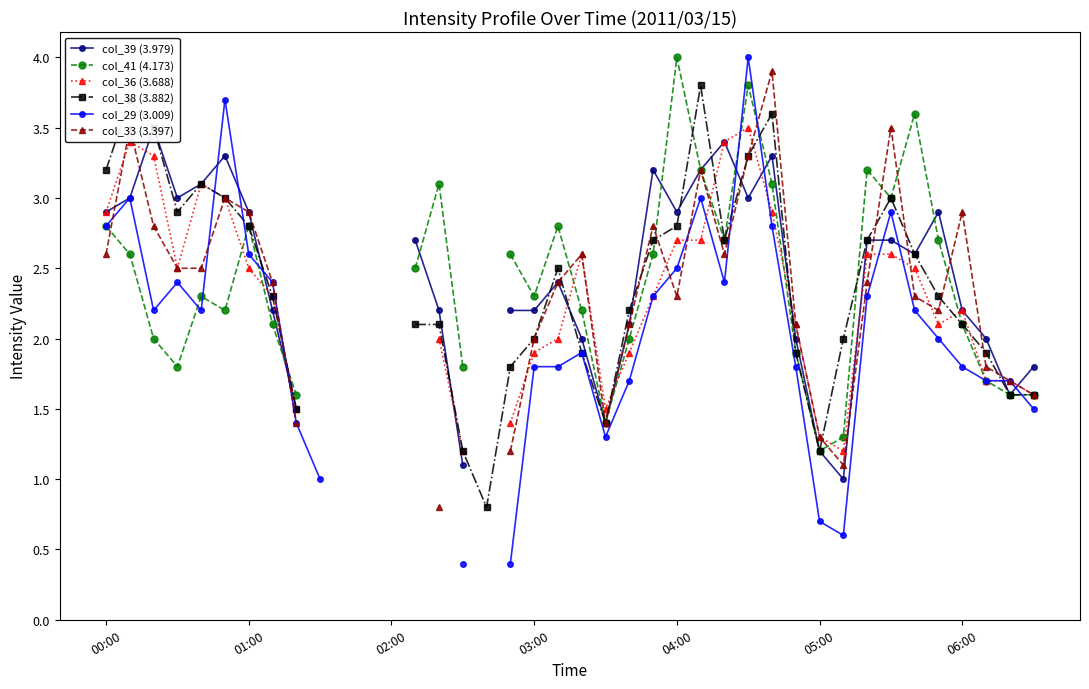

The value of col_36 (3.688) at 06:00 is 2.2. True or false?

True